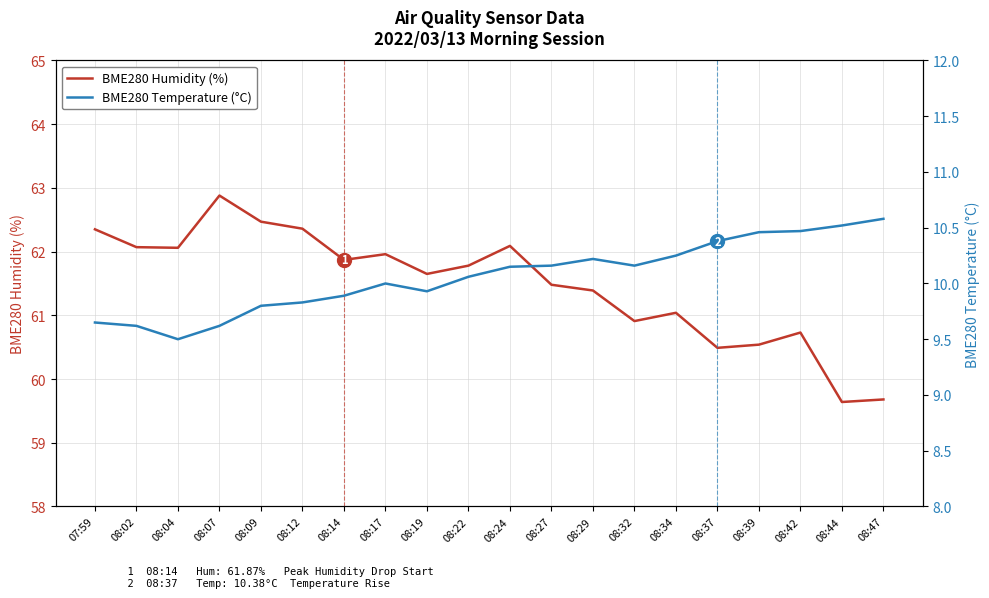

What is the difference between the maximum and minimum values in the BME280 Humidity (%) series?

3.2